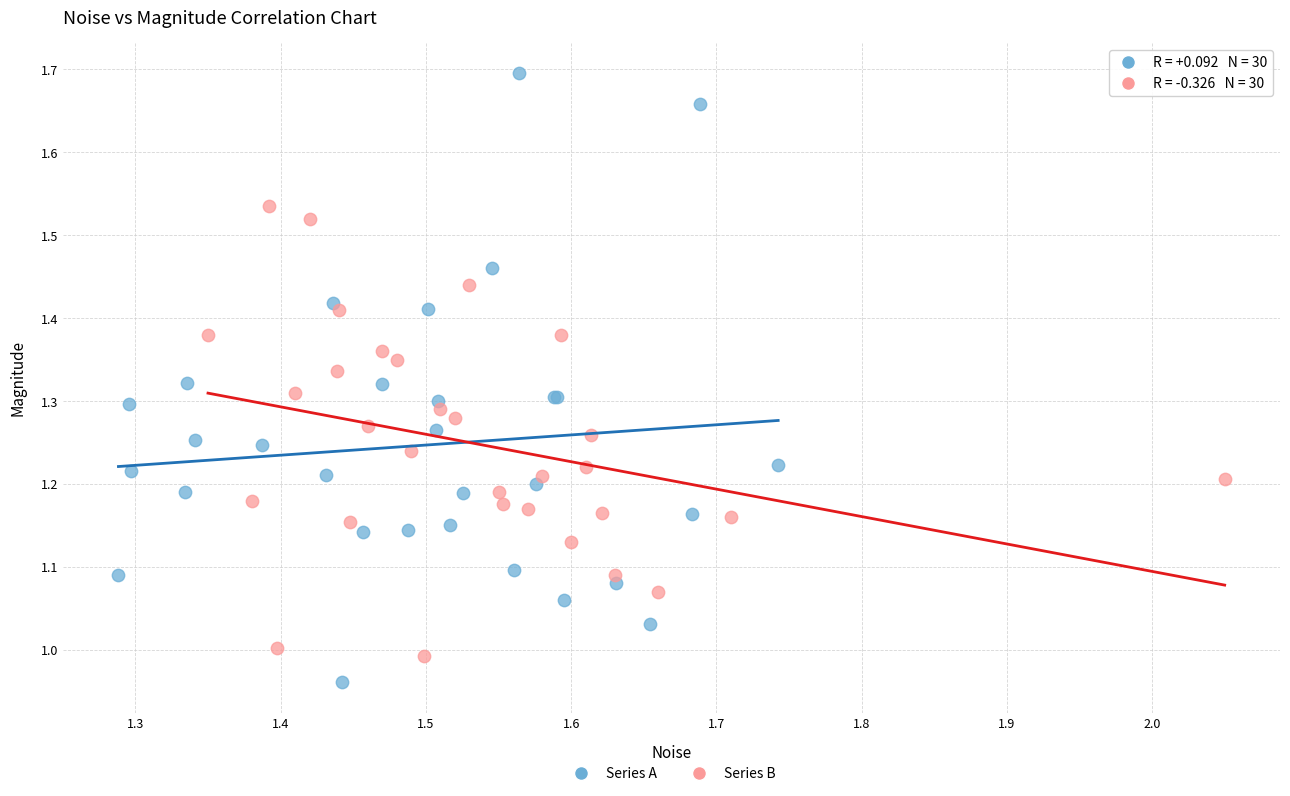

Which series has the widest spread of Y values?

Series A